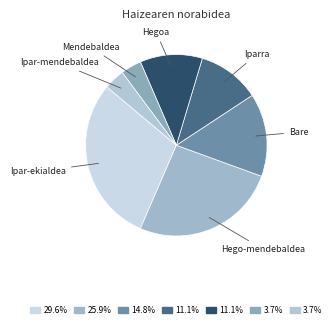

Rank the categories by value from lowest to highest.

Mendebaldea, Ipar-mendebaldea, Iparra, Hegoa, Bare, Hego-mendebaldea, Ipar-ekialdea